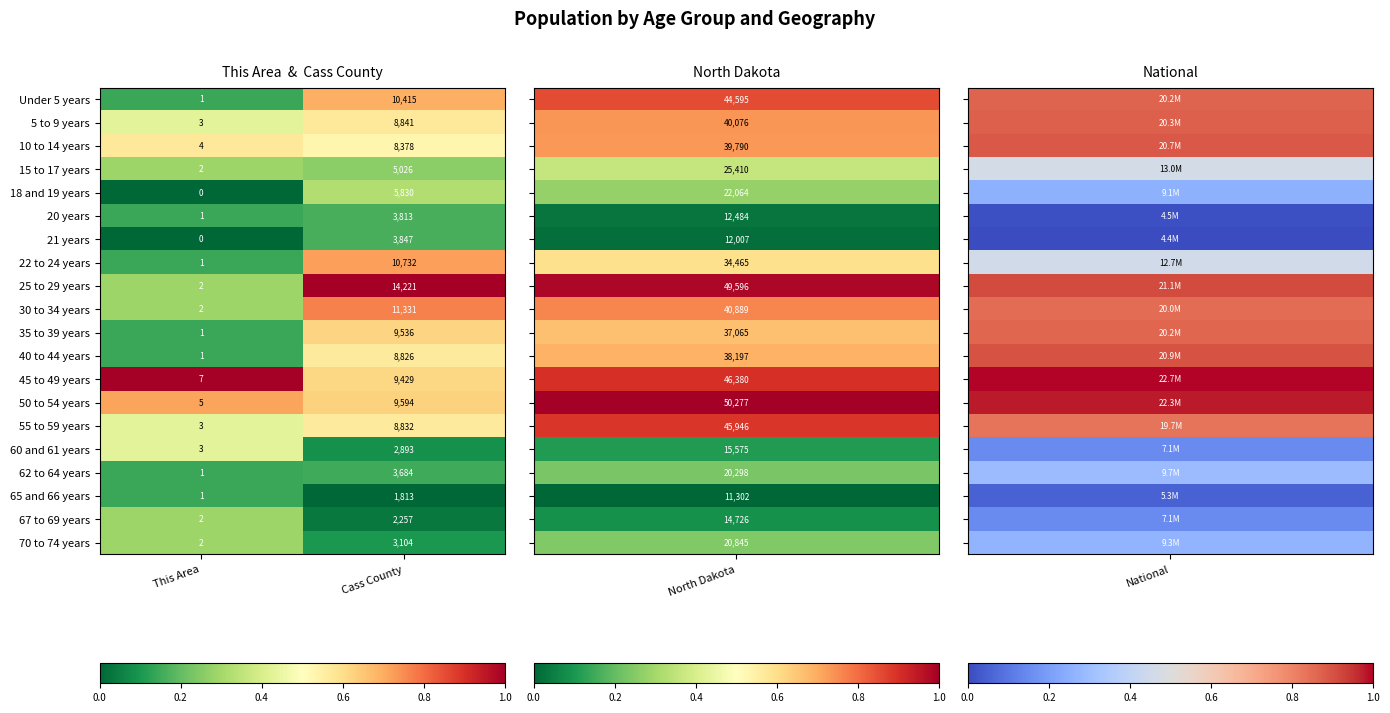

At which label does 5 to 9 years reach its minimum?

This Area